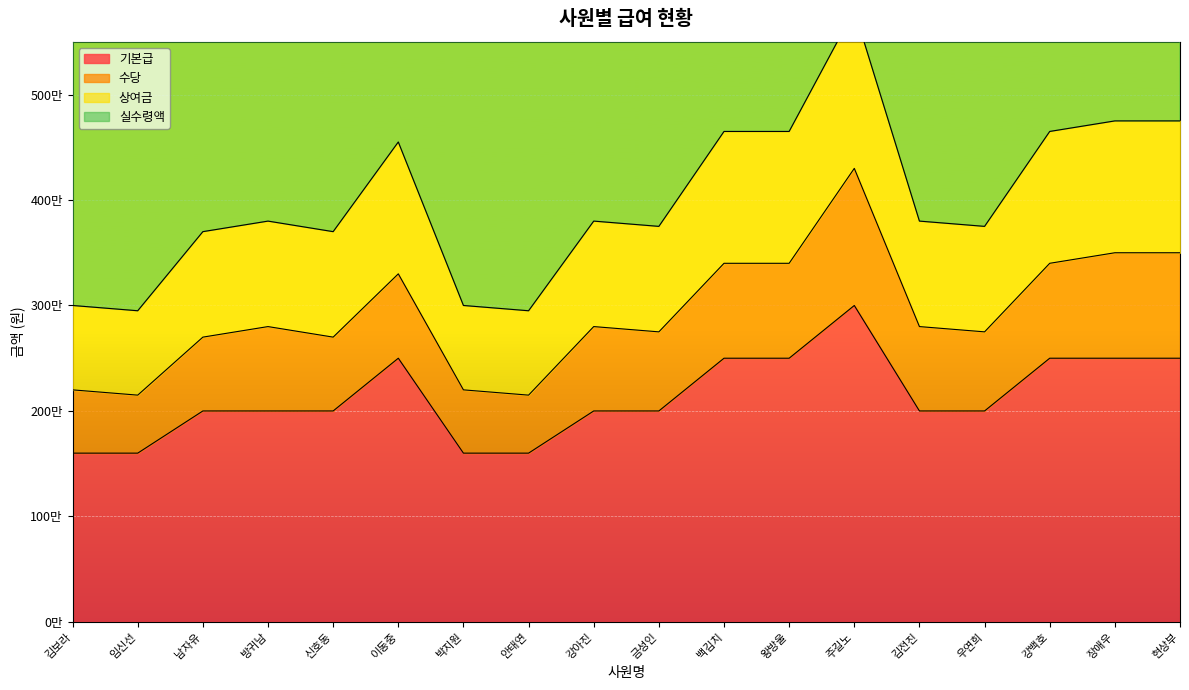

Which series has the widest spread of values?

실수령액